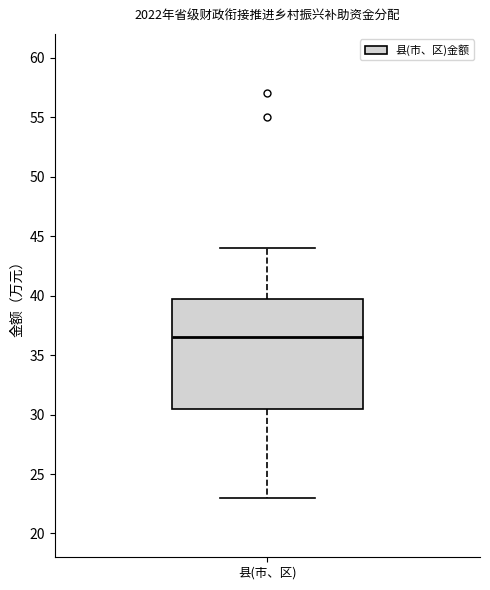

Where is the upper edge of the box for 县(市、区) on the y-axis? The values are not printed on the chart, so give them approximately, as read against the axis.

40.0